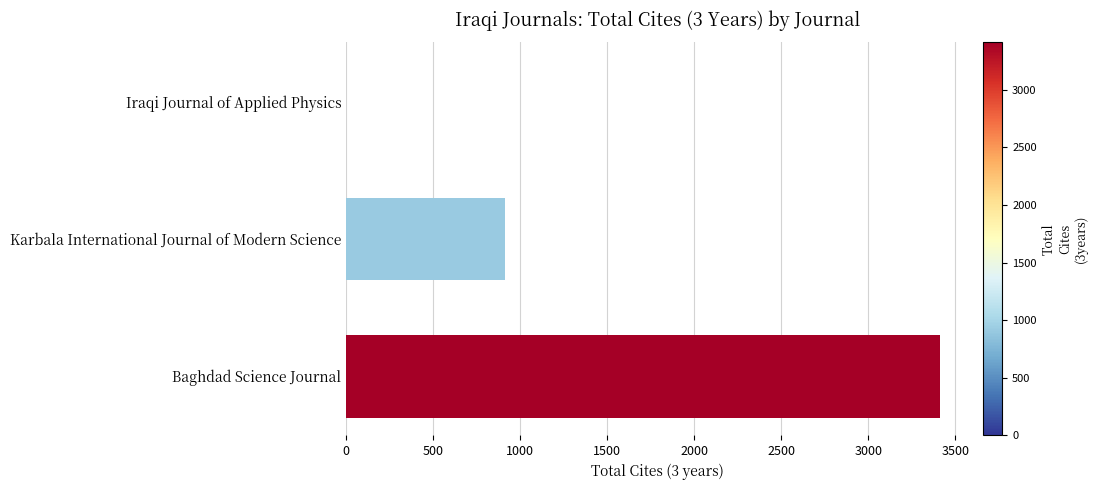

Count the number of data series in this chart.

1